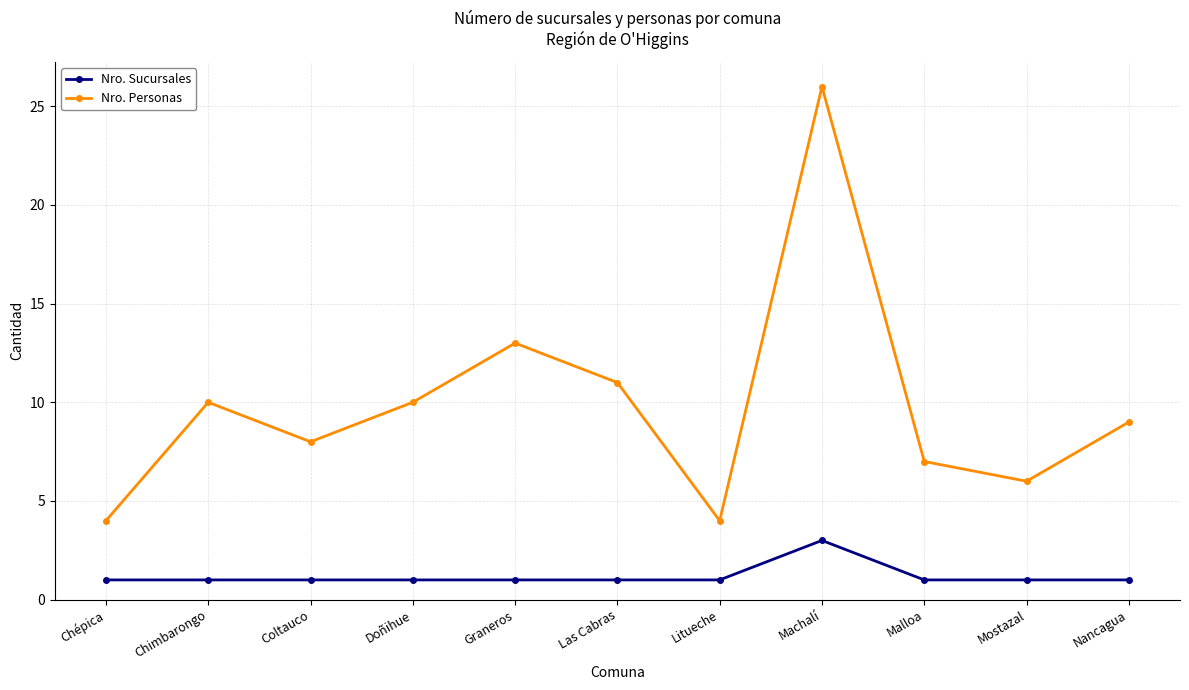

Rank the series by their average value, from lowest to highest.

Nro. Sucursales, Nro. Personas